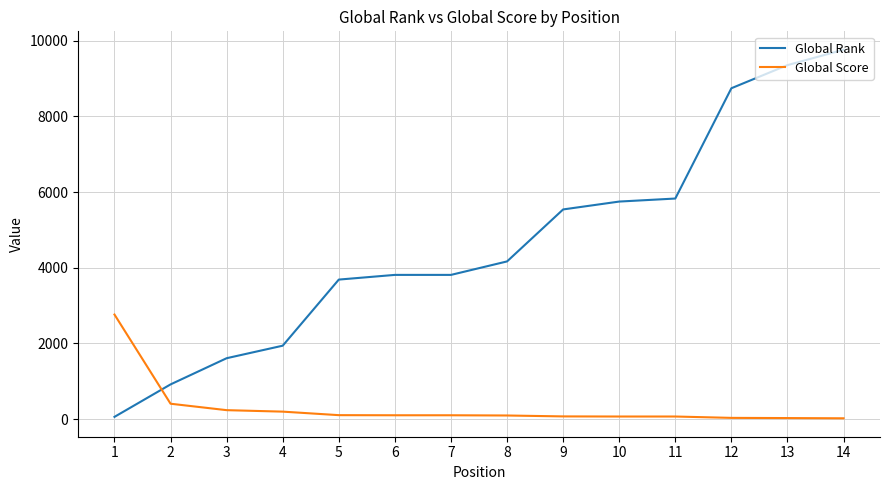

Which series has the largest range (max minus min)?

Global Rank